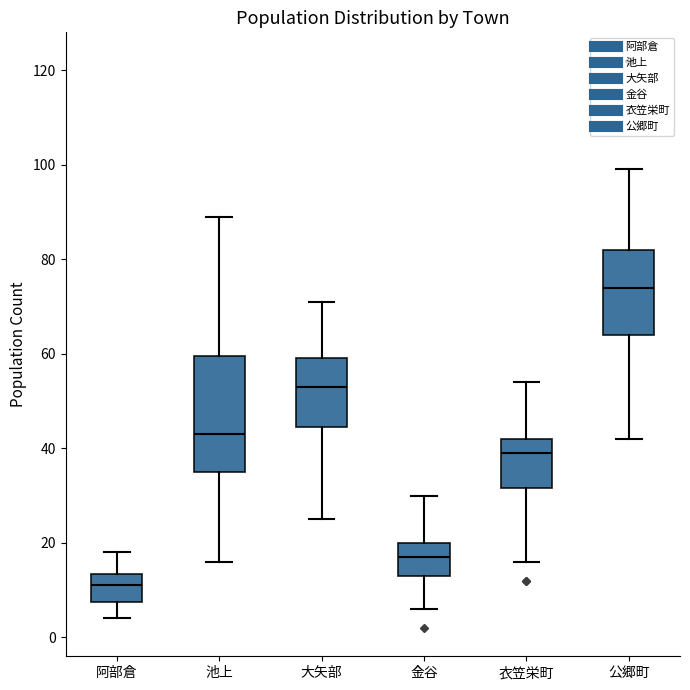

Where is the upper edge of the box for 金谷 on the y-axis? The values are not printed on the chart, so give them approximately, as read against the axis.

20